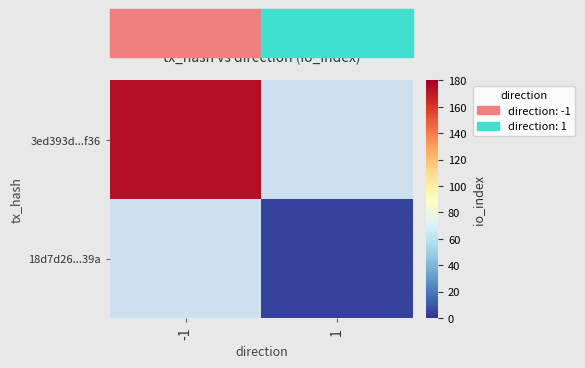

Is the value of 18d7d26...39a at 1 greater than the value of 3ed393d...f36 at 1?

No